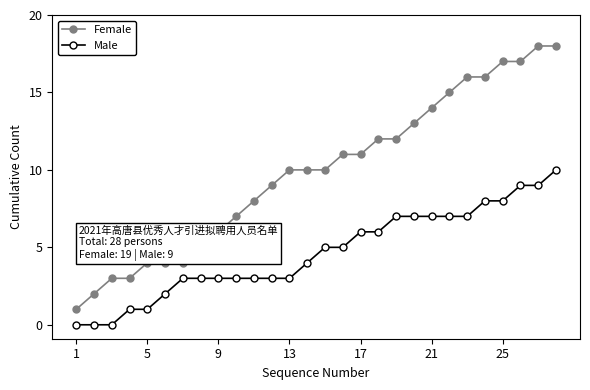

Reading left to right, transcribe all the data shown in this chart.

Female: 1	2	3	3	4	4	4	5	6	7	8	9	10	10	10	11	11	12	12	13	14	15	16	16	17	17	18	18
Male: 0	0	0	1	1	2	3	3	3	3	3	3	3	4	5	5	6	6	7	7	7	7	7	8	8	9	9	10